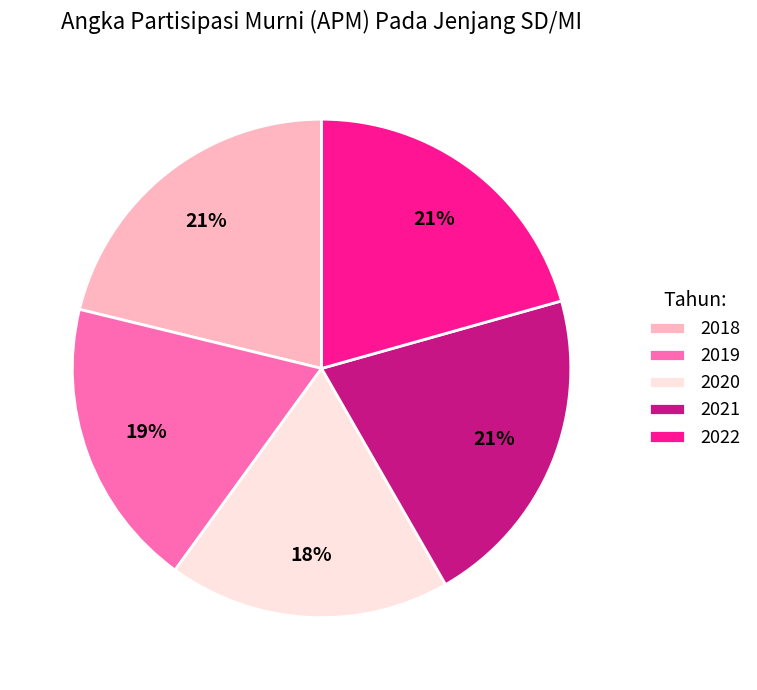

Between 2022 and 2019, which is larger?

2022